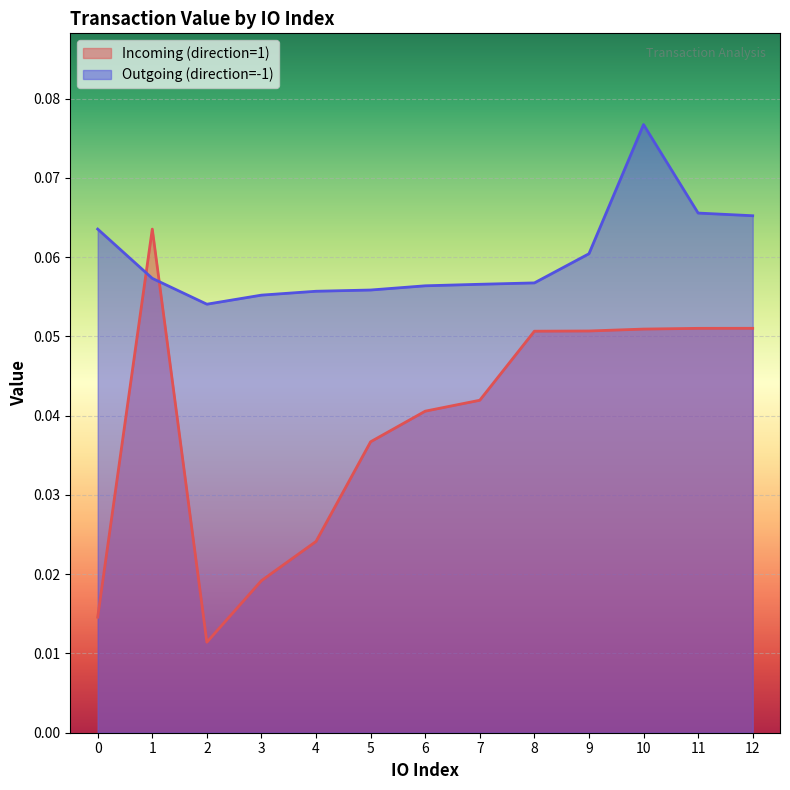

List the labels in order of Outgoing (direction=-1) value, smallest first.

2, 3, 4, 5, 6, 7, 8, 1, 9, 0, 12, 11, 10